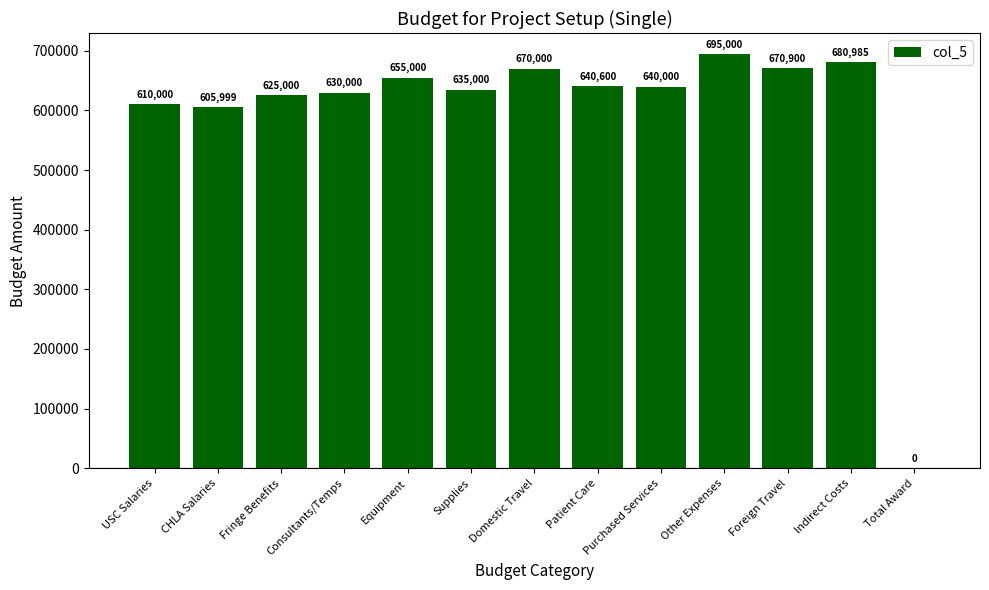

What is the sum of the values at Total Award and USC Salaries?

610000